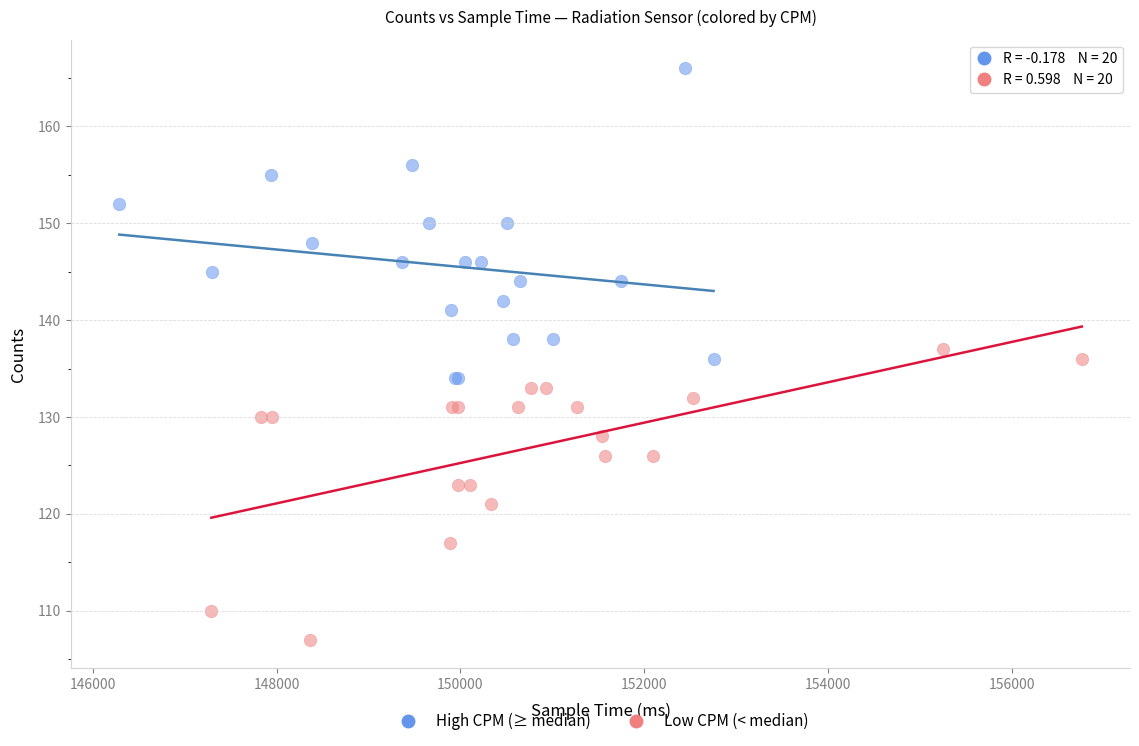

What are all the series names shown in the legend?

High CPM (≥ median), Low CPM (< median)